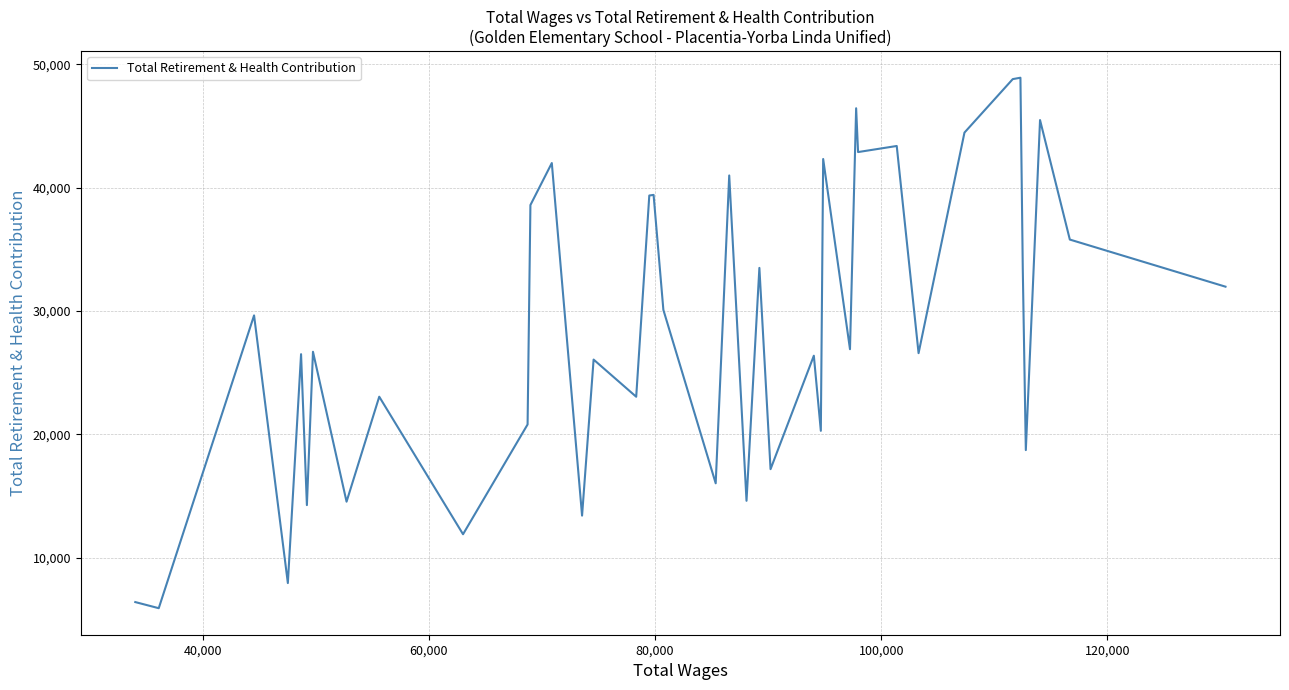

What is the difference between the maximum and minimum values?

42998